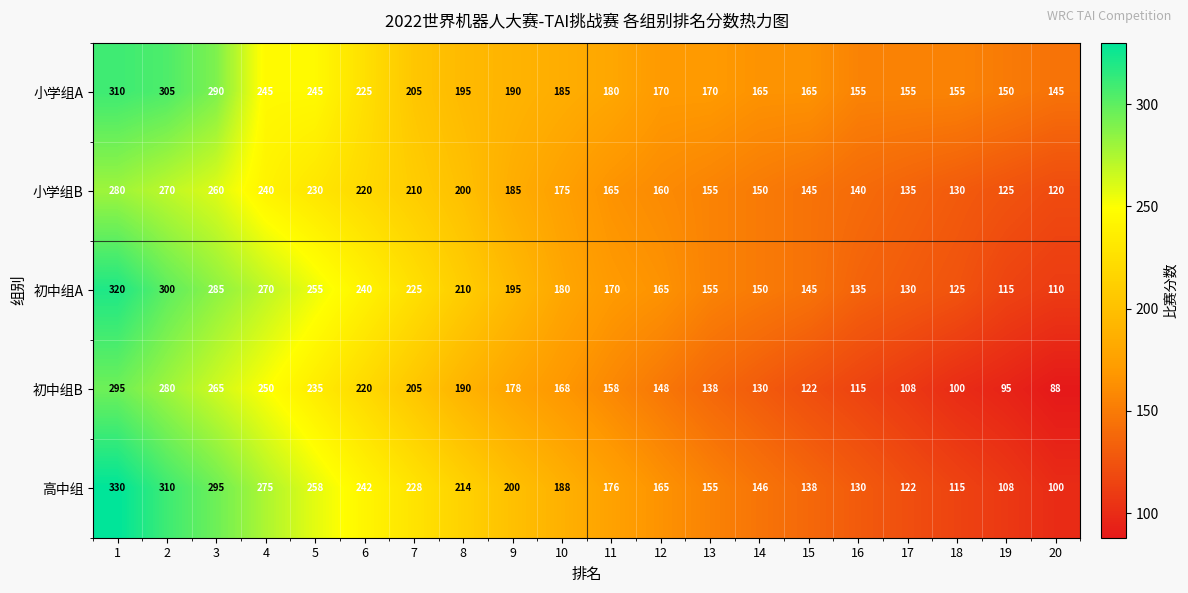

At 20, list the series in order from smallest to largest.

初中组B, 高中组, 初中组A, 小学组B, 小学组A